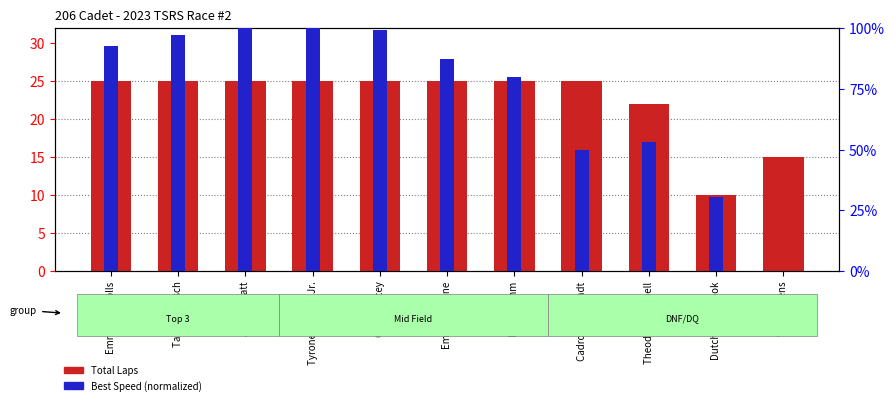

What is the difference between the second highest and second lowest values in the Best Speed (normalized) series?

69.2